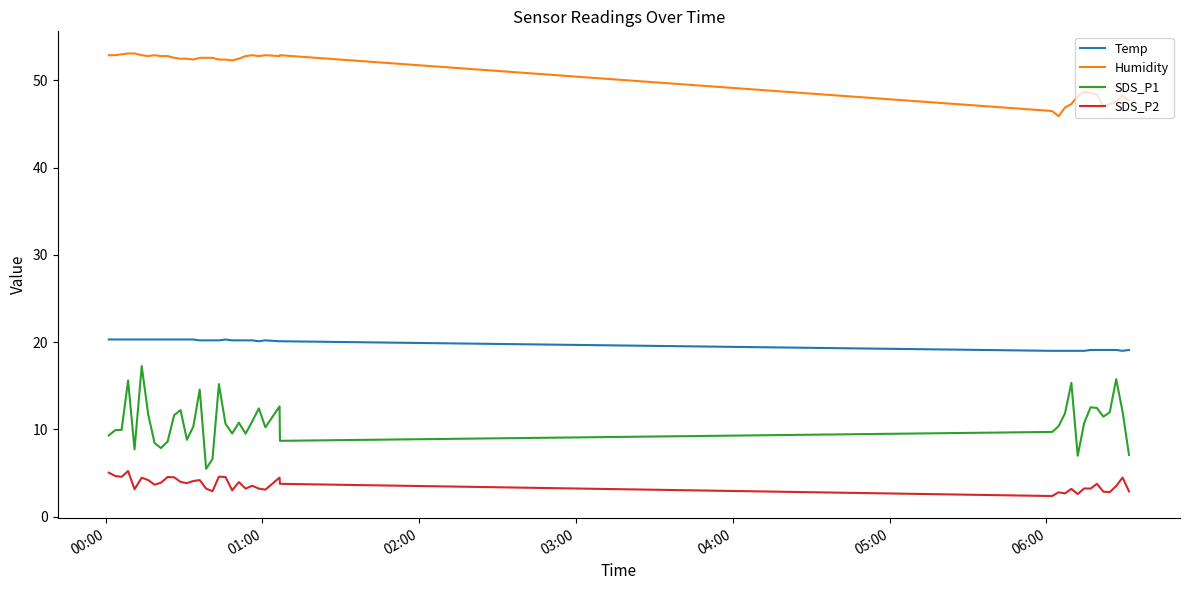

What is the difference between the second highest and minimum values in the Temp series?

1.3